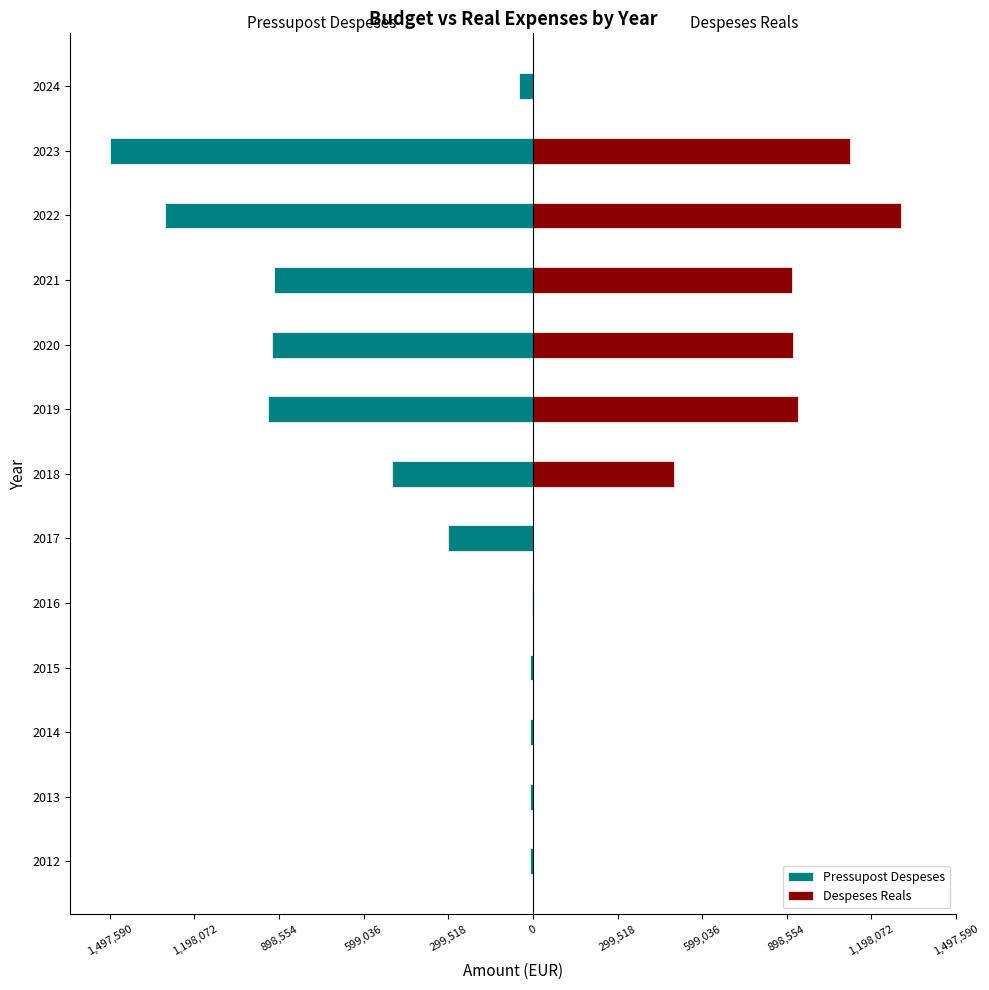

At 2014, list the series in order from smallest to largest.

Pressupost Despeses, Despeses Reals